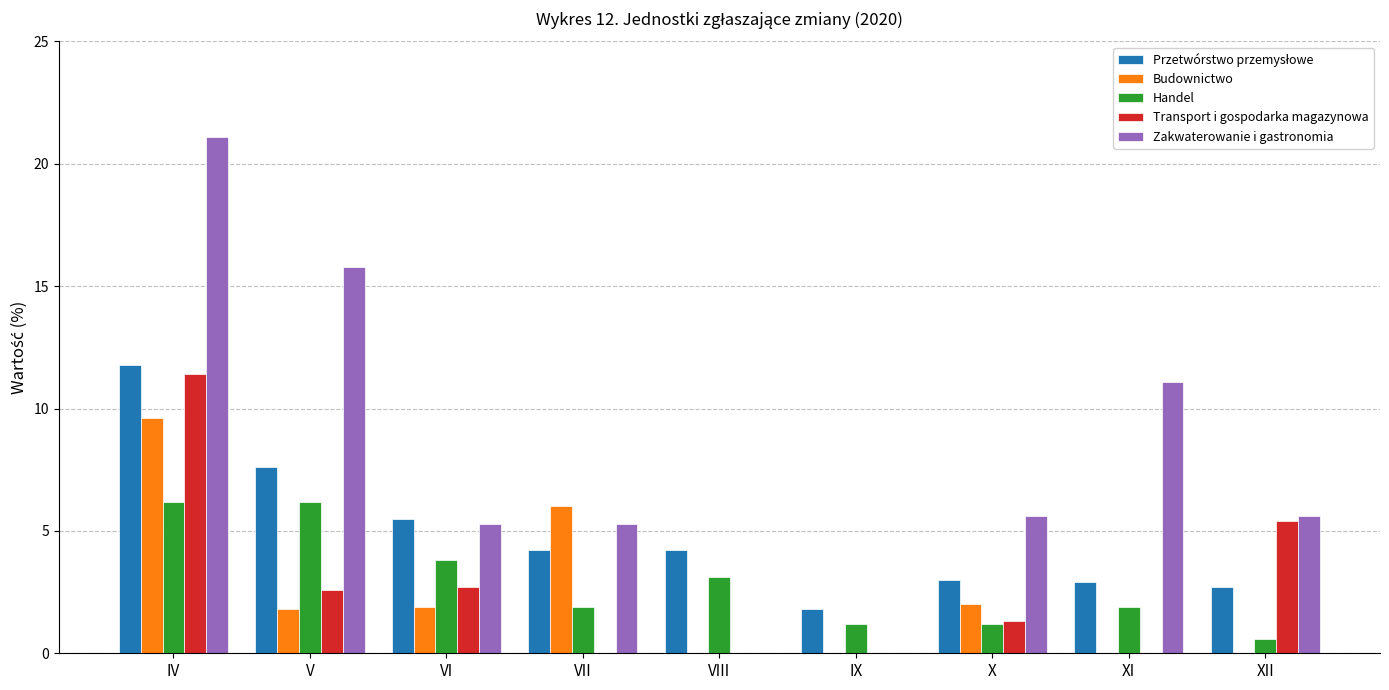

The value of Budownictwo at VIII is 0.0. True or false?

True